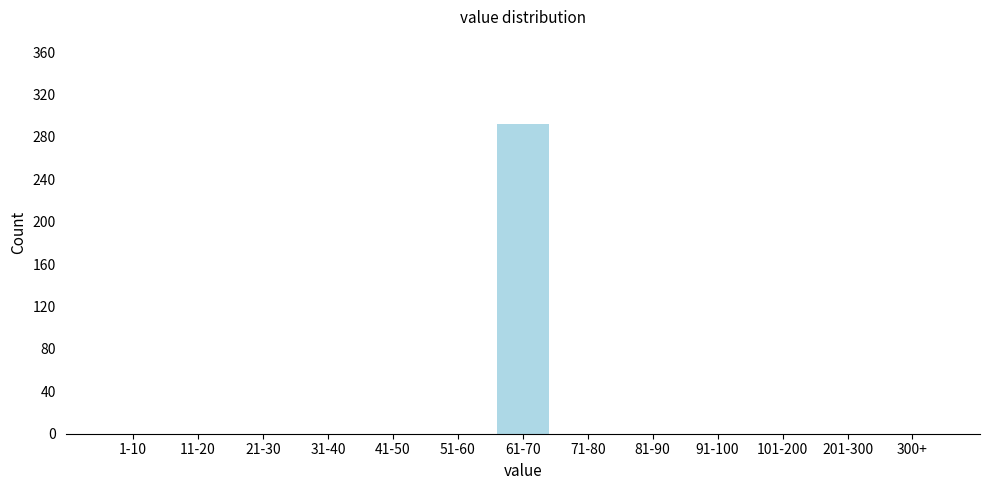

Reading left to right, transcribe all the data shown in this chart.

1-10=0	11-20=0	21-30=0	31-40=0	41-50=0	51-60=0	61-70=292	71-80=0	81-90=0	91-100=0	101-200=0	201-300=0	300+=0